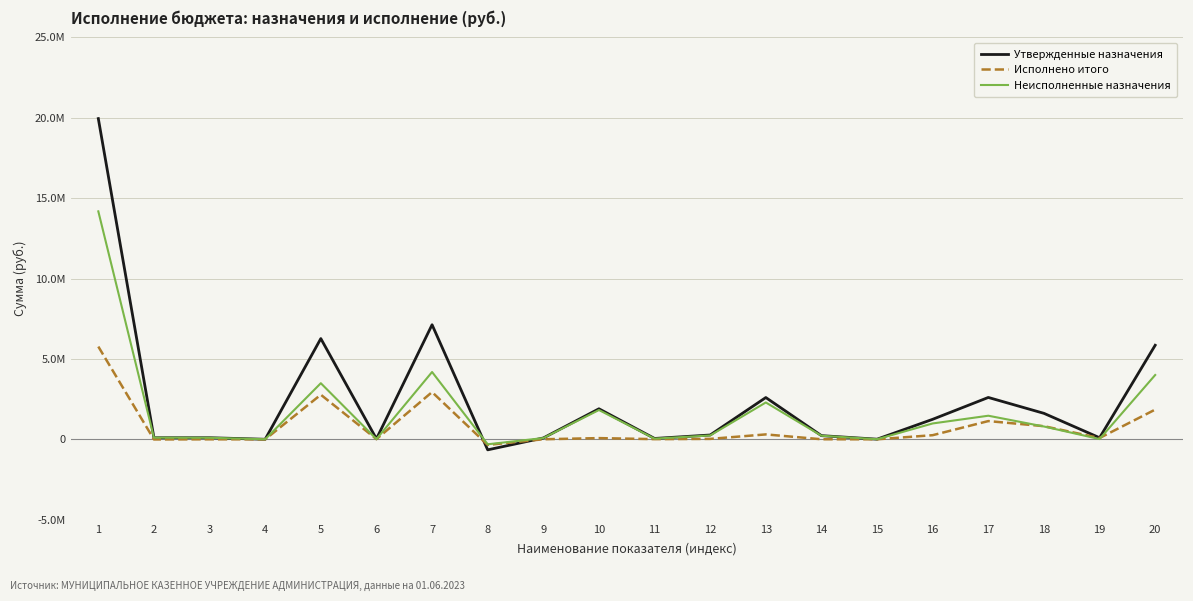

What is the value of the Исполнено итого point at the 12th from the left?

28682.2